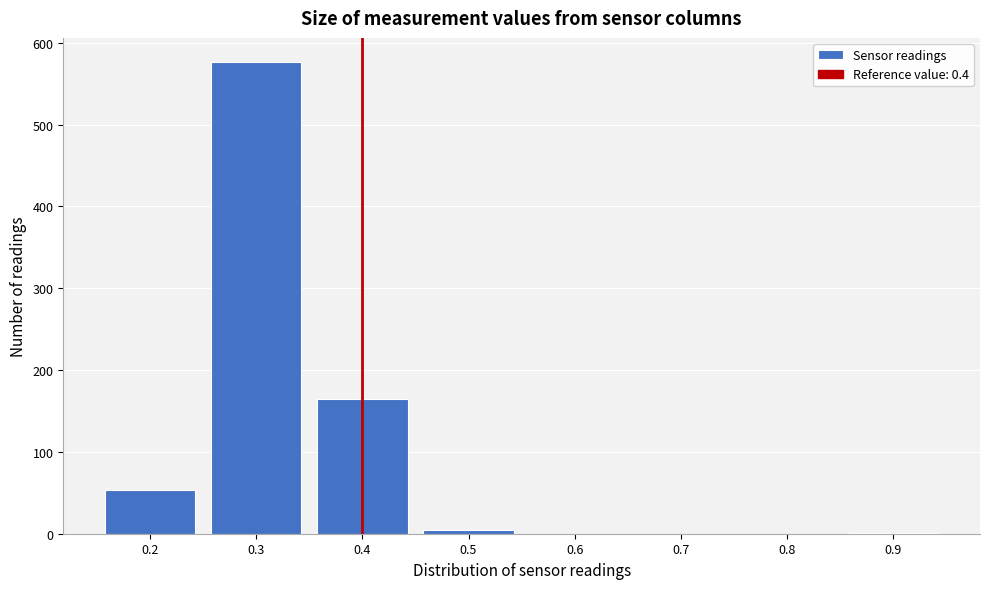

Reading left to right, transcribe this chart: for each bar, give the range it covers on the x-axis and its height. The values are not printed on the chart, so give them approximately, as read against the axis.

0.15 to 0.25: 50
0.25 to 0.35: 580
0.35 to 0.45: 170
0.45 to 0.55: under 10
0.55 to 0.65: 0
0.65 to 0.75: 0
0.75 to 0.85: 0
0.85 to 0.95: under 10